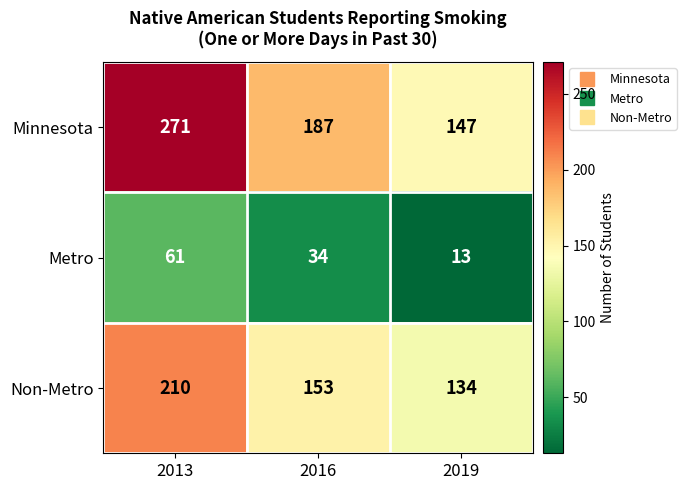

True or false: Minnesota has a value of 204 at 2019.

False